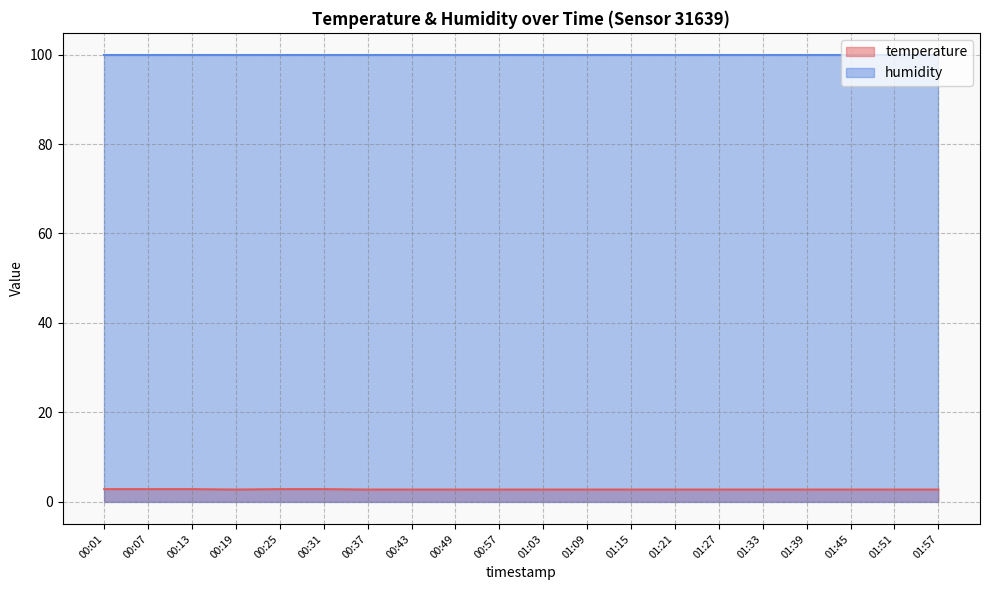

Rank the categories by value from highest to lowest.

00:01, 00:07, 00:13, 00:25, 00:31, 00:19, 00:37, 00:43, 00:49, 00:57, 01:03, 01:09, 01:15, 01:21, 01:27, 01:33, 01:39, 01:45, 01:51, 01:57